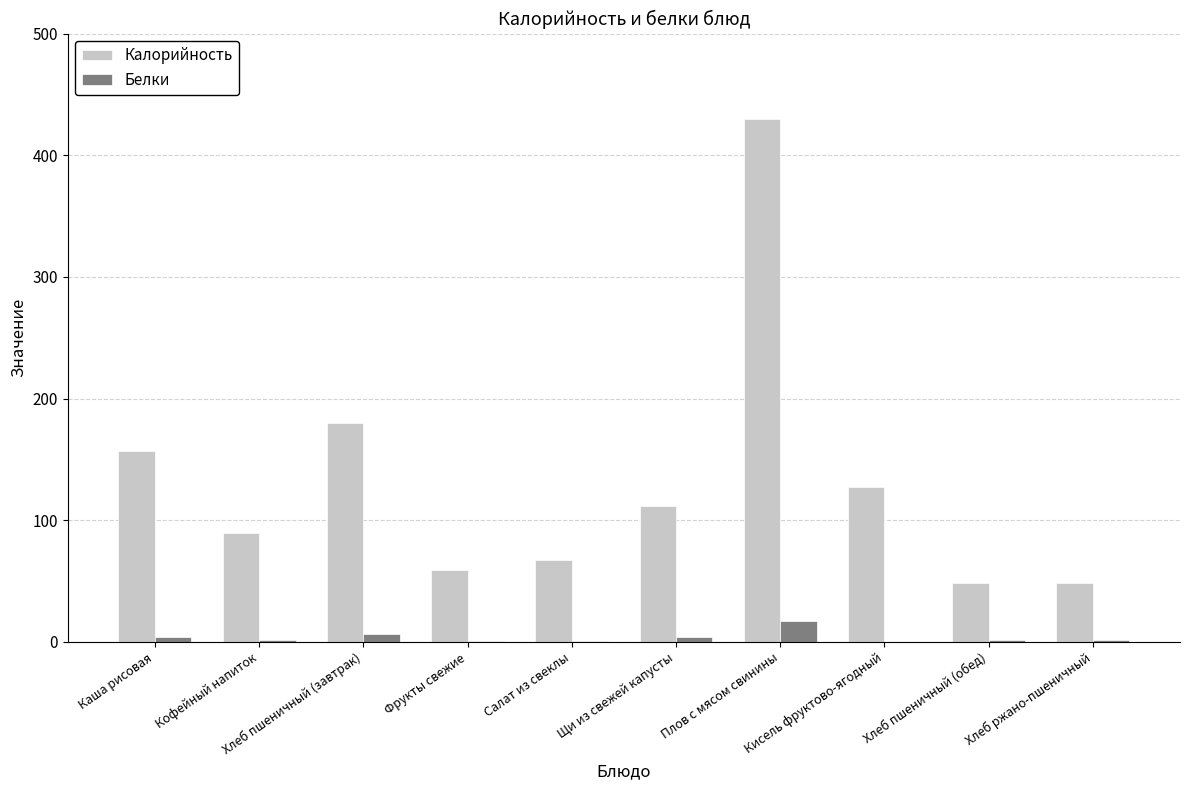

What is the sum of all Калорийность values?

1317.1